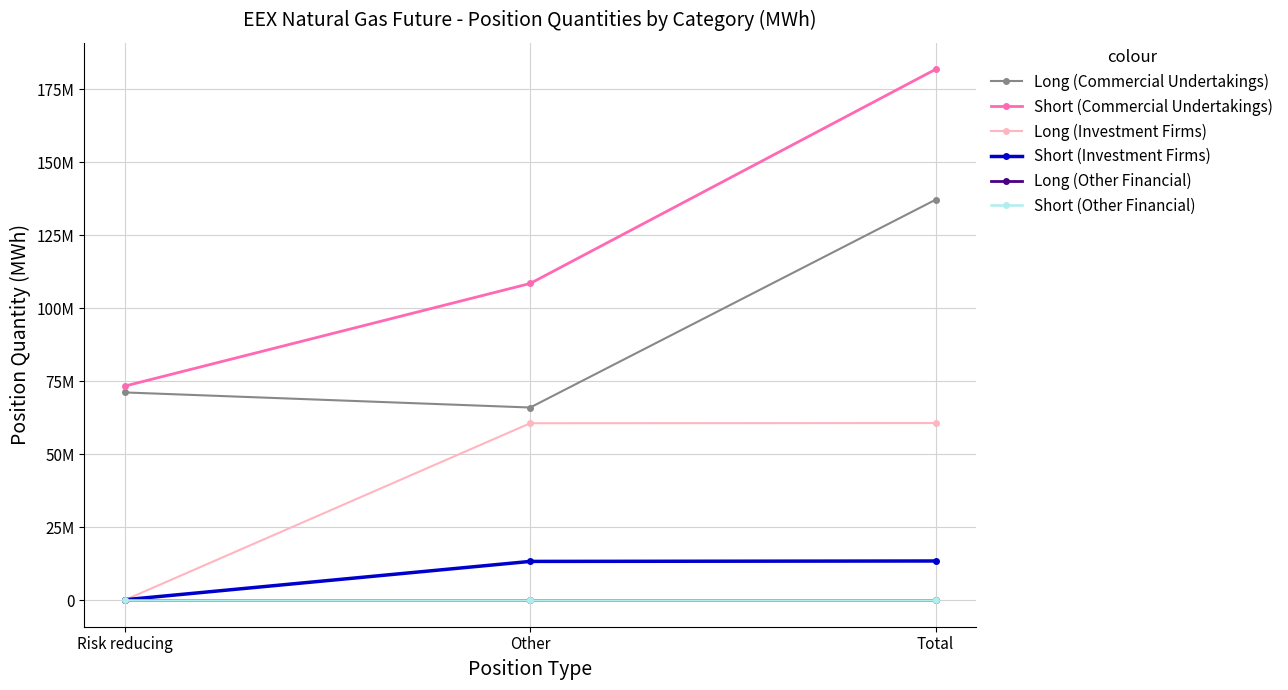

Is this an area chart (filled region under the line)?

No